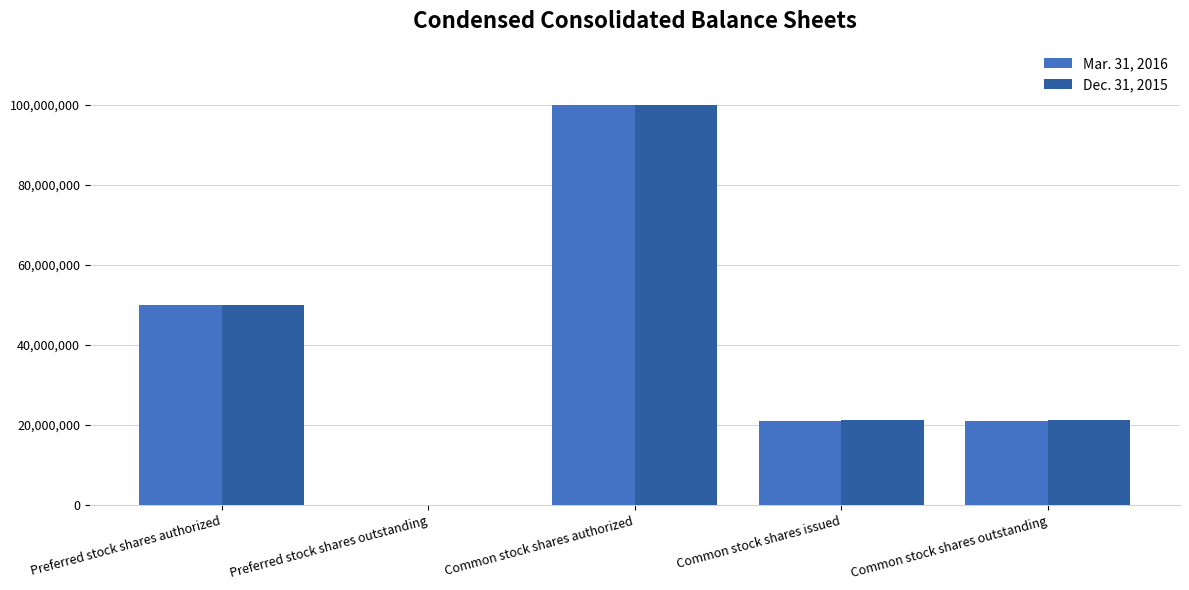

Which series changed the most between Preferred stock shares authorized and Common stock shares issued?

Mar. 31, 2016